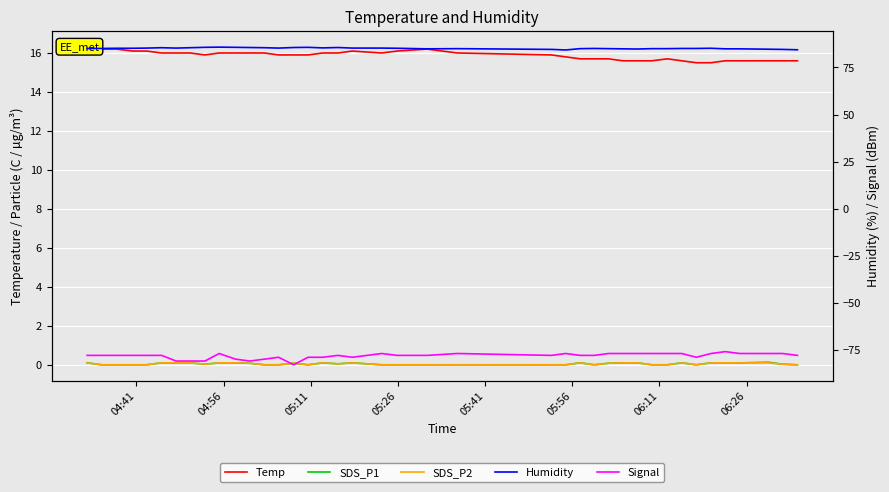

What is the maximum value shown in the chart?

85.8